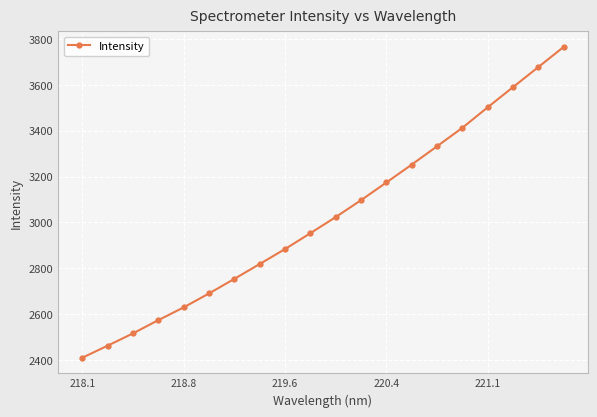

What is the difference between the maximum and minimum values?

1354.7